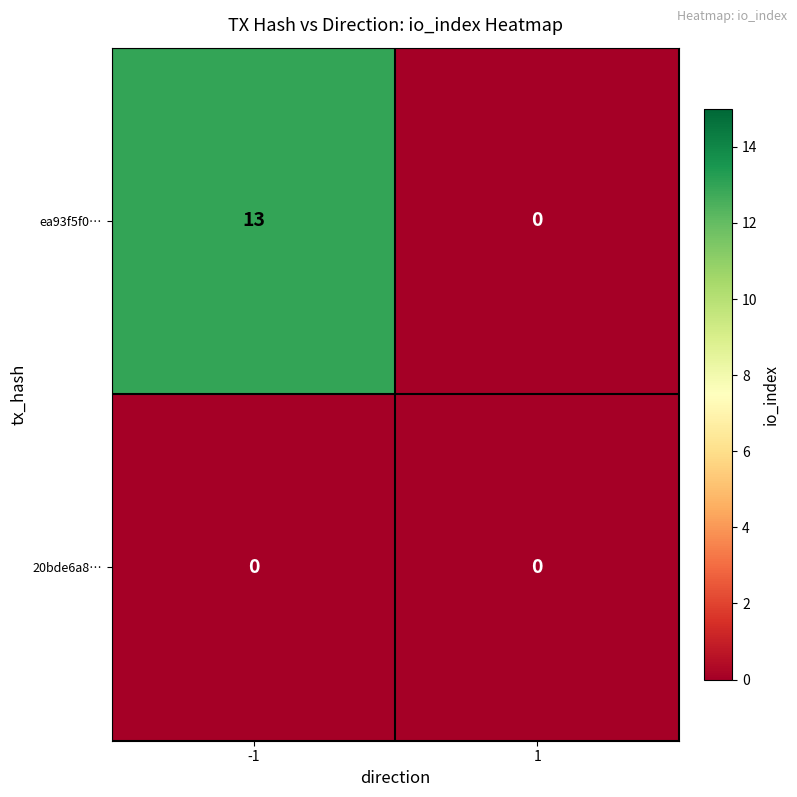

Which series has the largest total across all categories?

ea93f5f0…